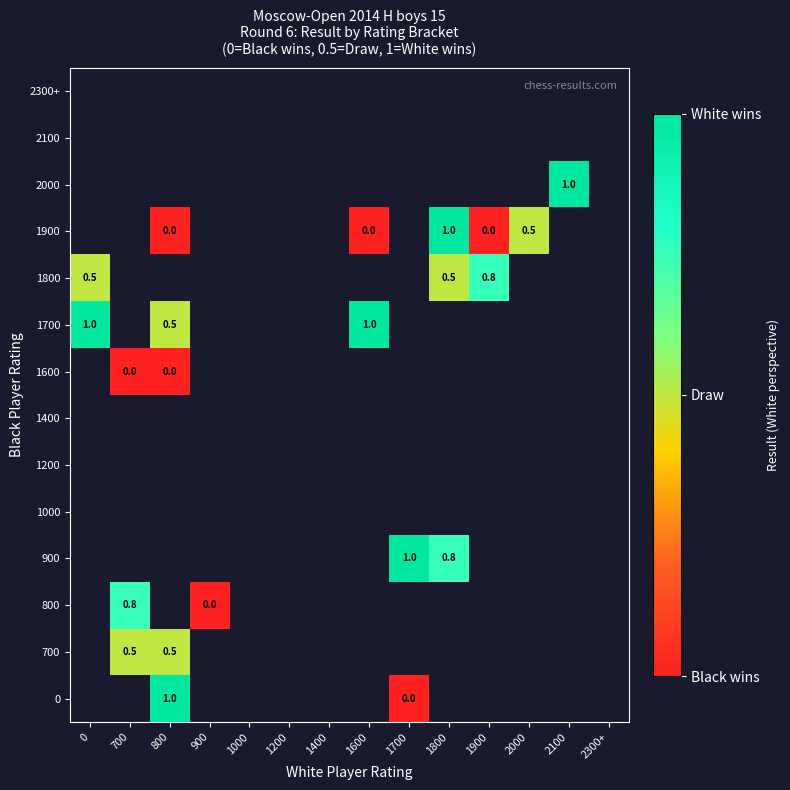

The 900 series shows 0.8 at 1800. True or false?

True